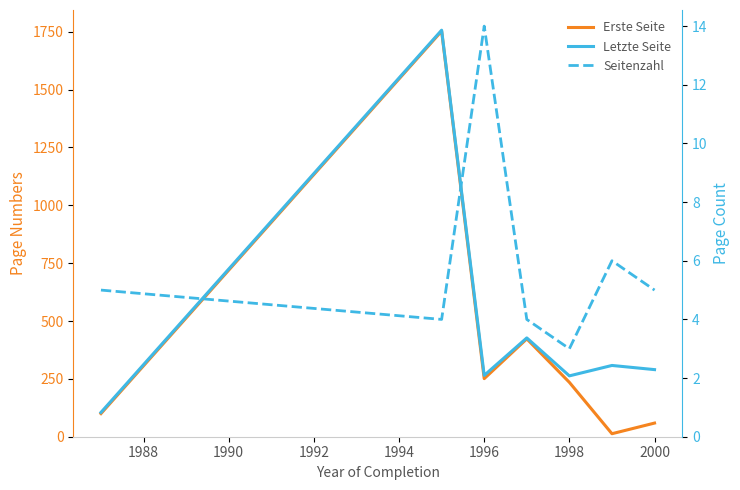

Between 1988 and 1996, which series saw the biggest shift?

Erste Seite